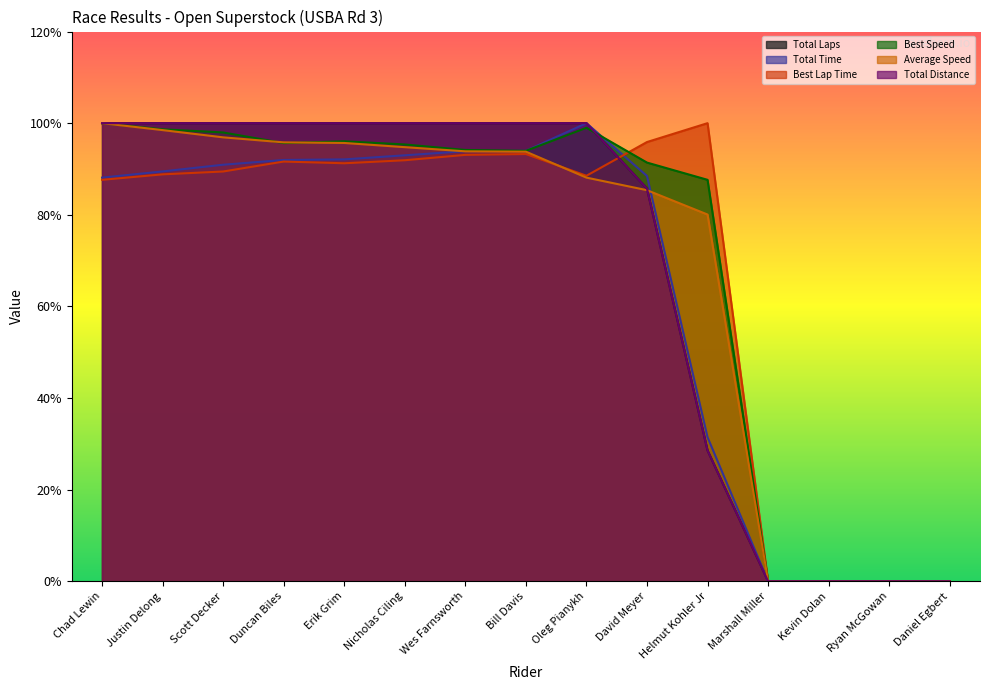

What is the label of the 4th point from the right?

Marshall Miller